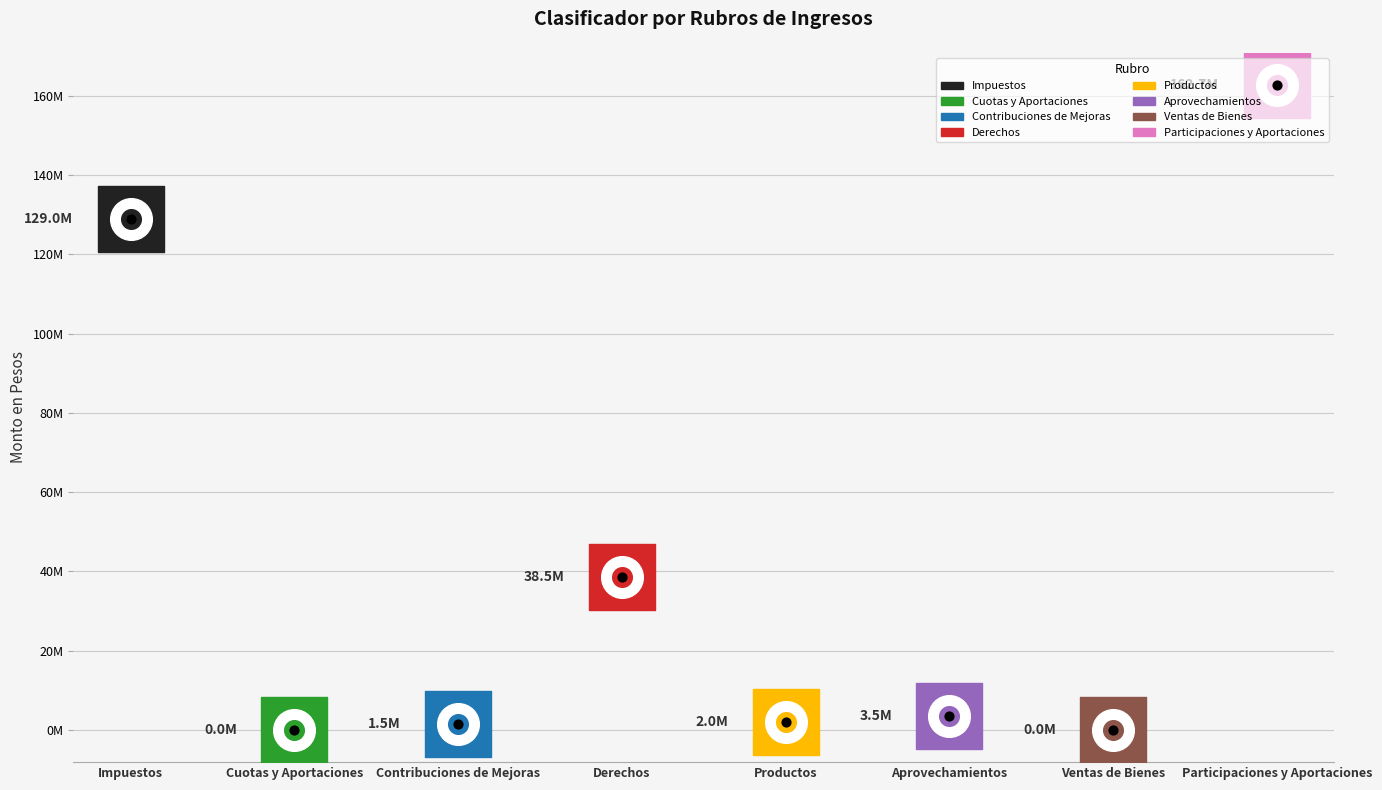

Which has a higher value, Impuestos or Derechos?

Impuestos